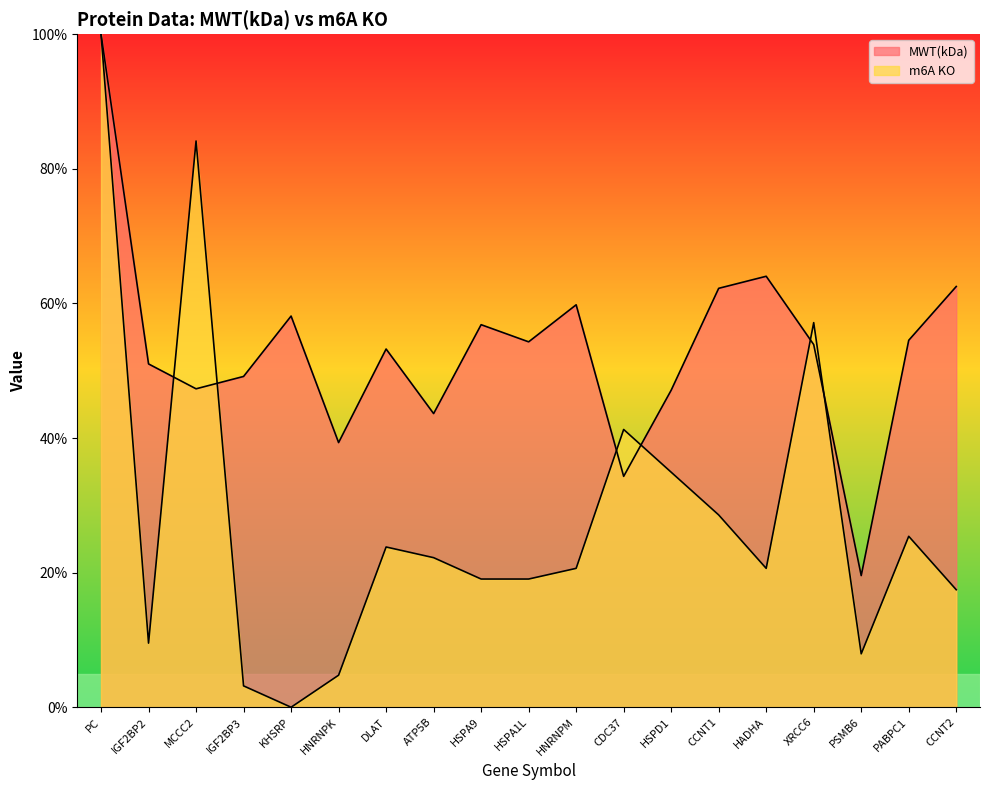

At which category does MWT(kDa) reach its first local peak?

KHSRP